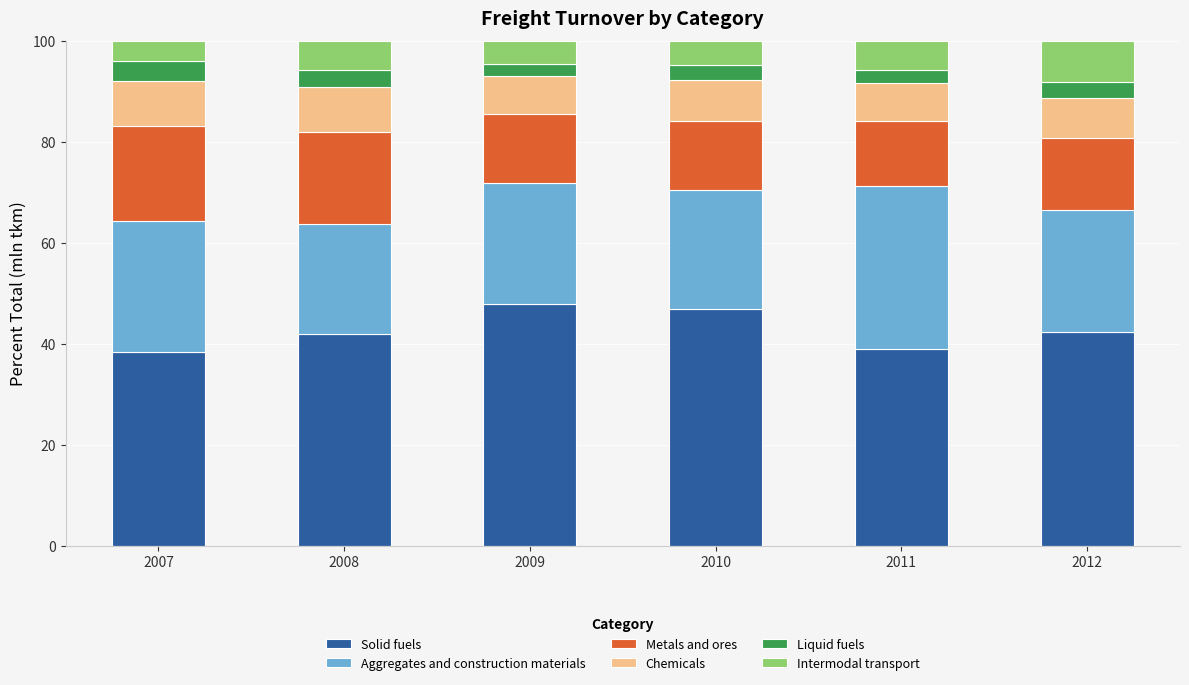

What is the minimum value for Solid fuels?

38.4